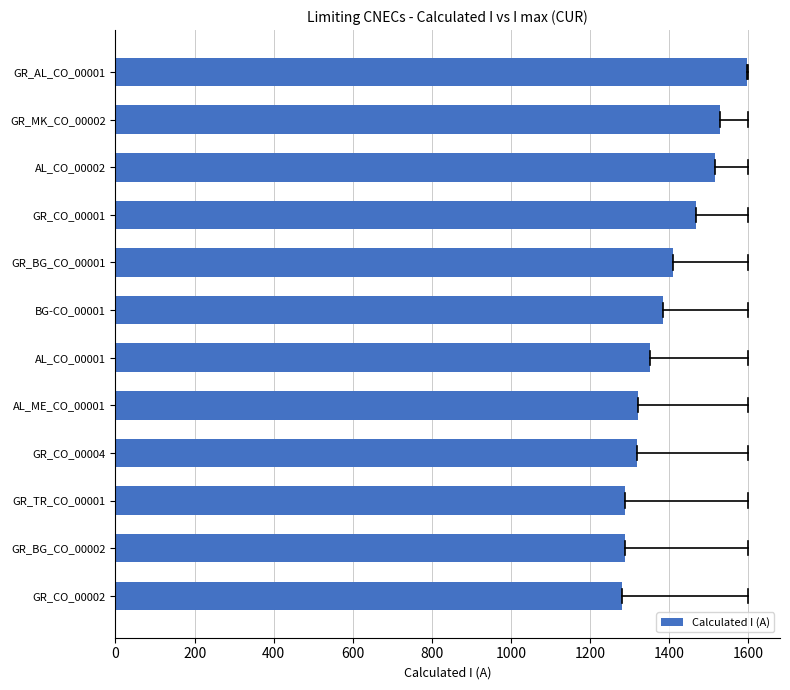

What is the smallest value displayed?

1280